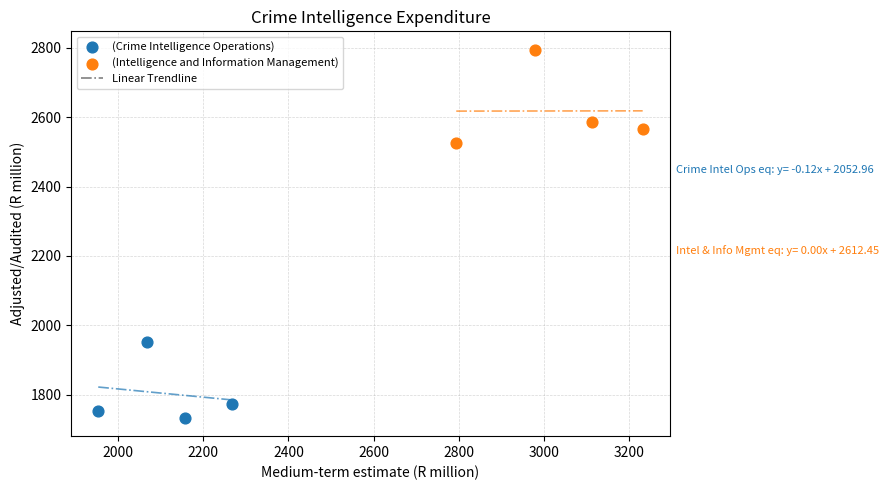

Which series has the largest Y range (max minus min)?

(Intelligence and Information Management)